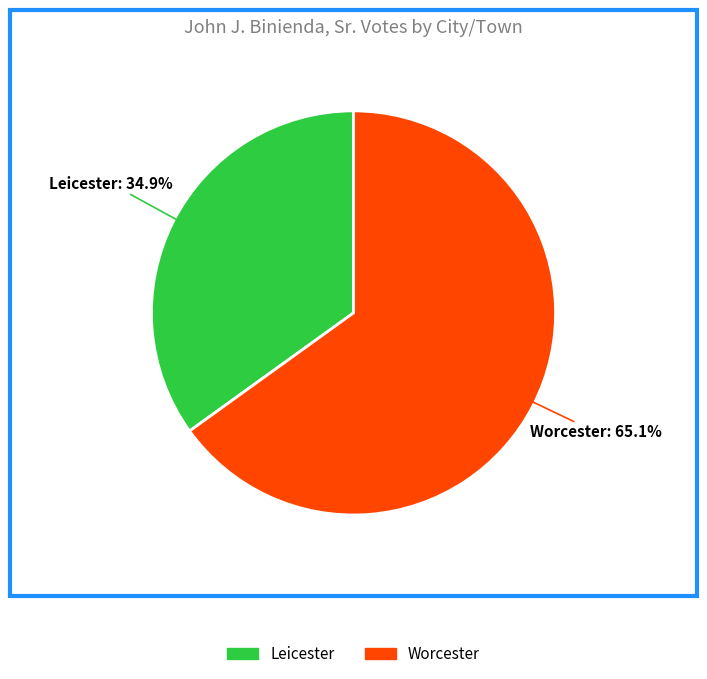

Count the number of slices in the pie.

2